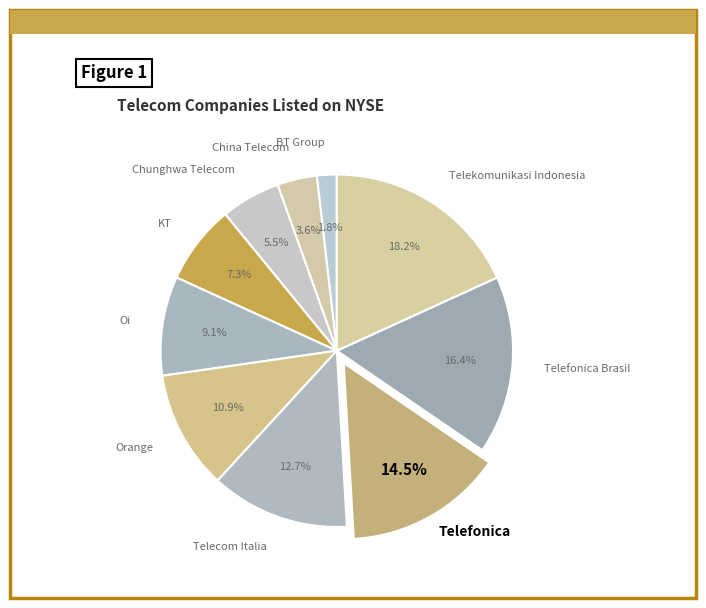

Combined, what portion of the pie is Orange and KT?

18.2%